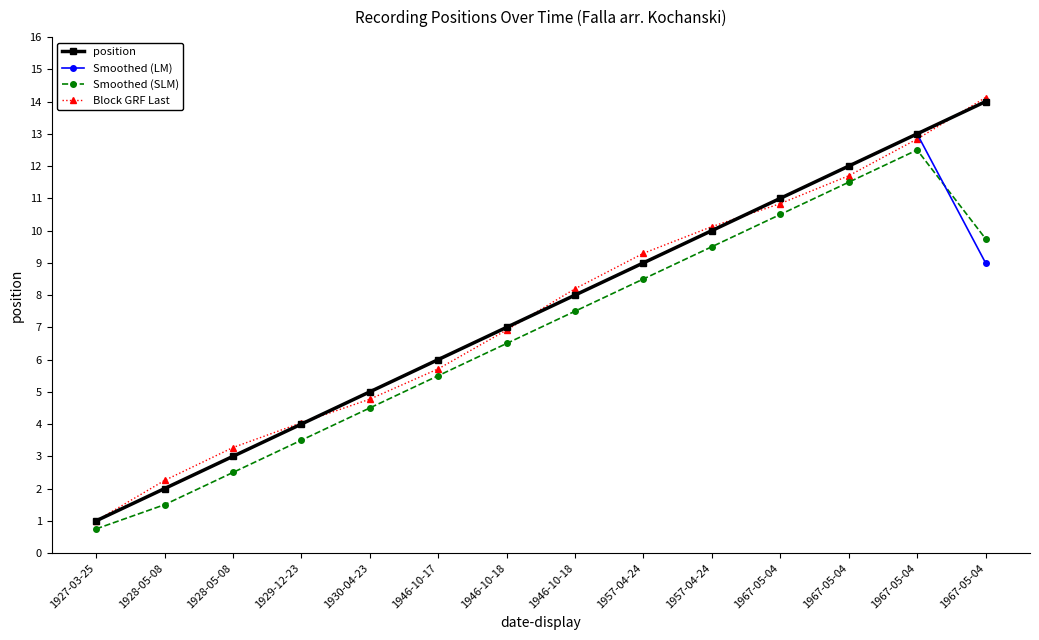

How many series are shown in this chart?

4